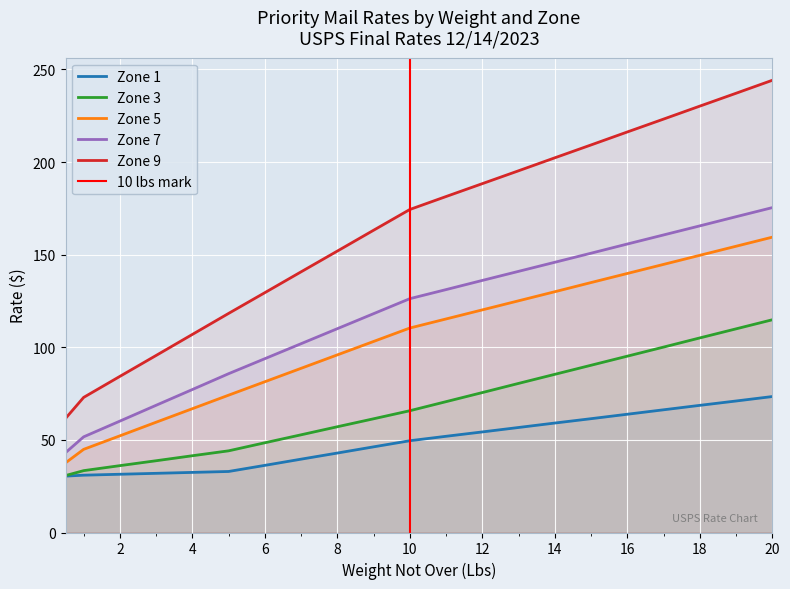

Count the number of categories in the chart.

21